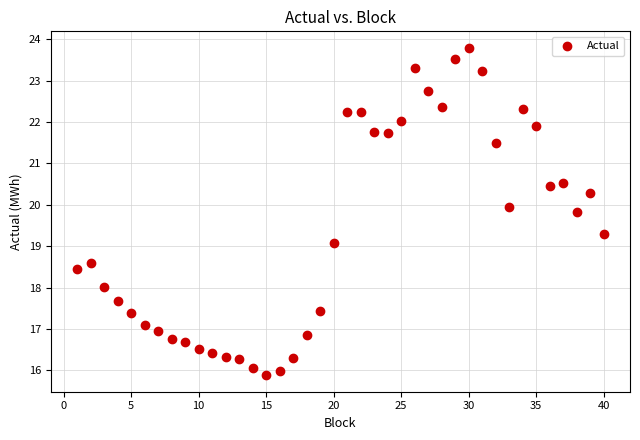

What is the range of X values (max minus min)?

39.0